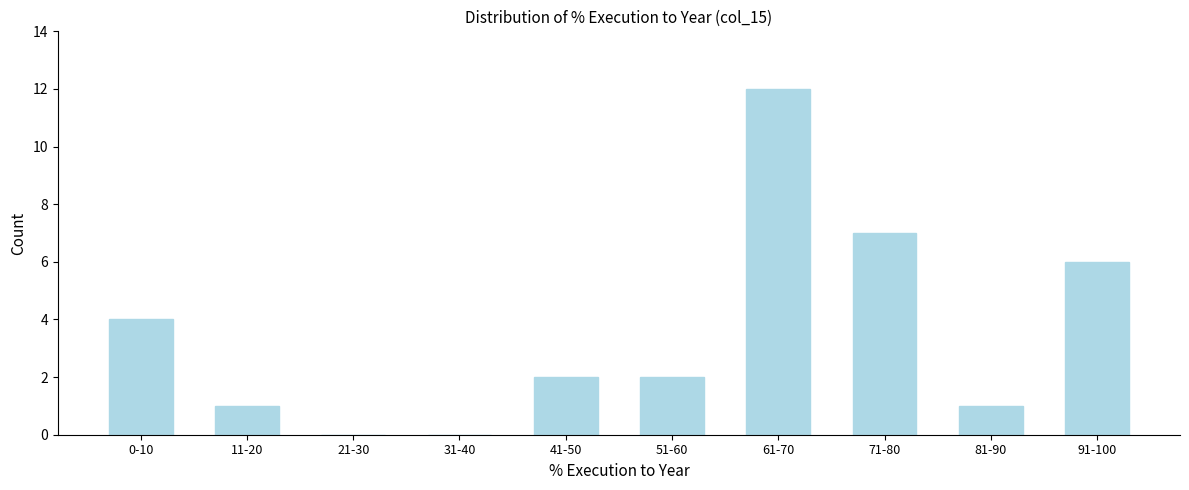

Reading left to right, what are all the values shown in this chart?

0-10=4	11-20=1	21-30=0	31-40=0	41-50=2	51-60=2	61-70=12	71-80=7	81-90=1	91-100=6